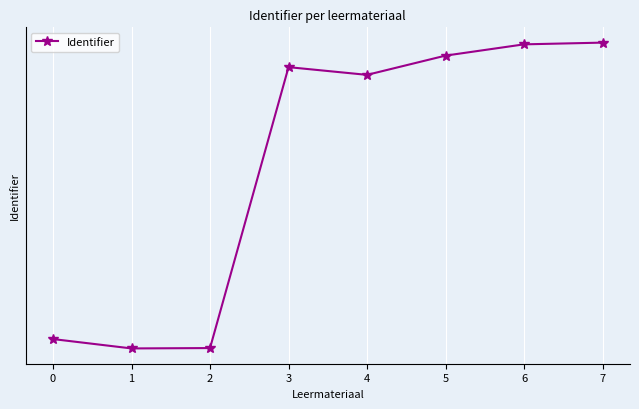

Is this an area chart (filled region under the line)?

No